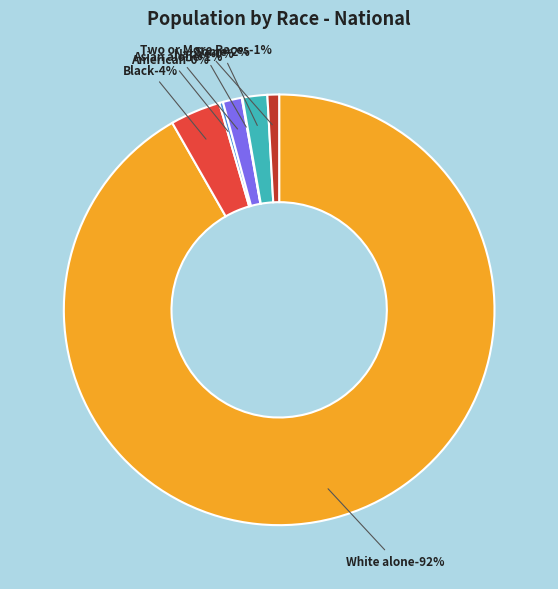

To the nearest percent, what is the combined percentage of White alone and American Indian and Alaska Native?

92%